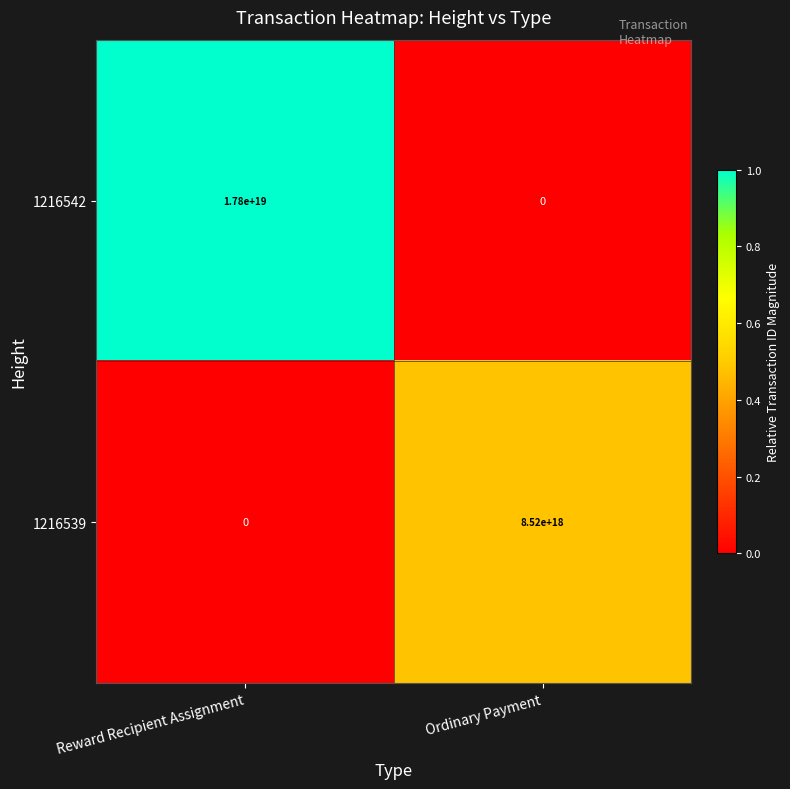

At which category is the sum across all series the highest?

Reward Recipient Assignment